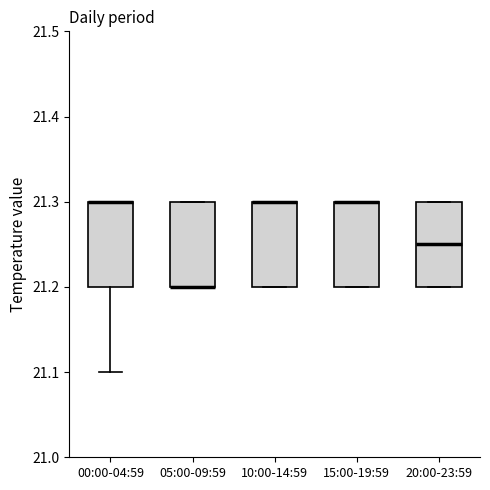

Where is the lower edge of the box for 10:00-14:59 on the y-axis? The values are not printed on the chart, so give them approximately, as read against the axis.

21.20